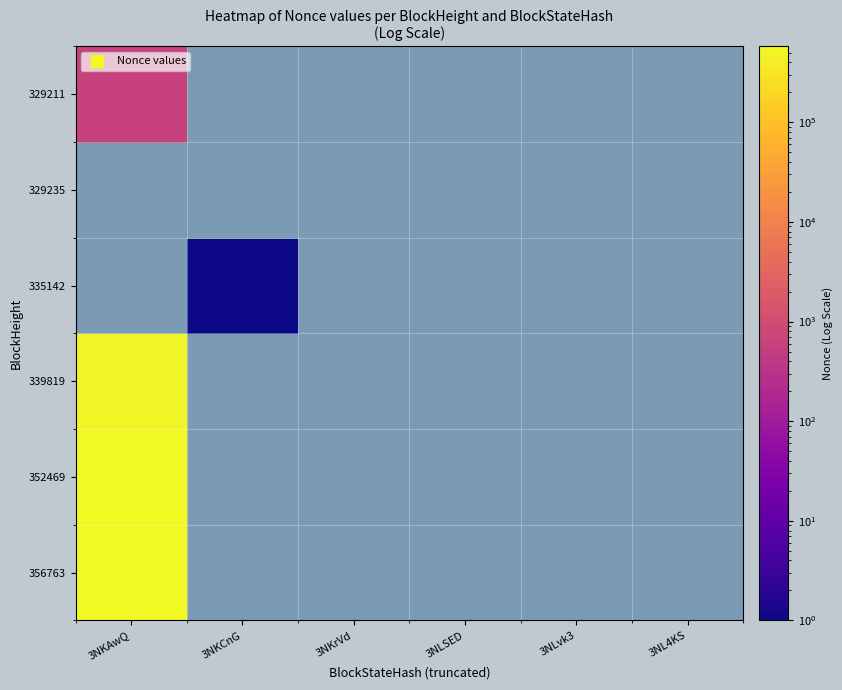

The 339819 series shows 0 at 335142. True or false?

True